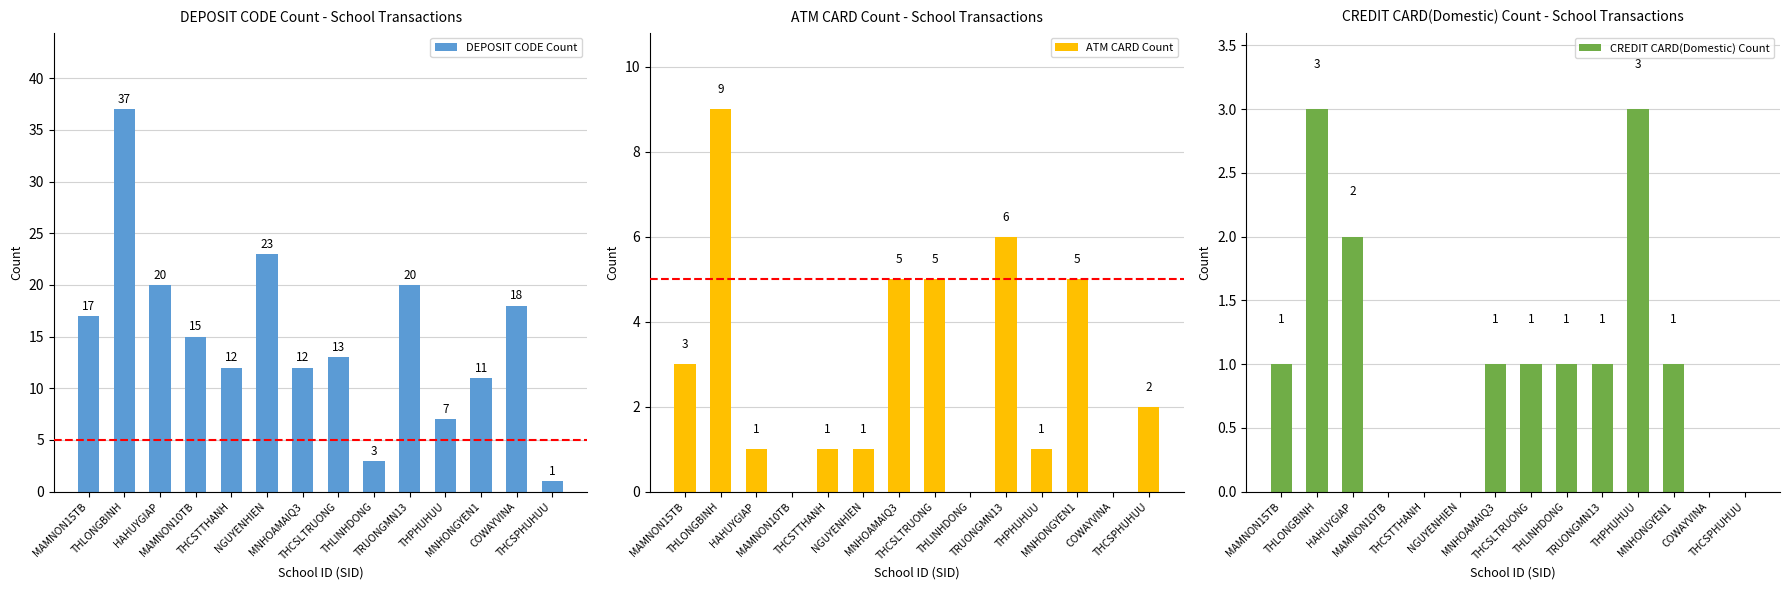

Which series has the largest range (max minus min)?

DEPOSIT CODE Count